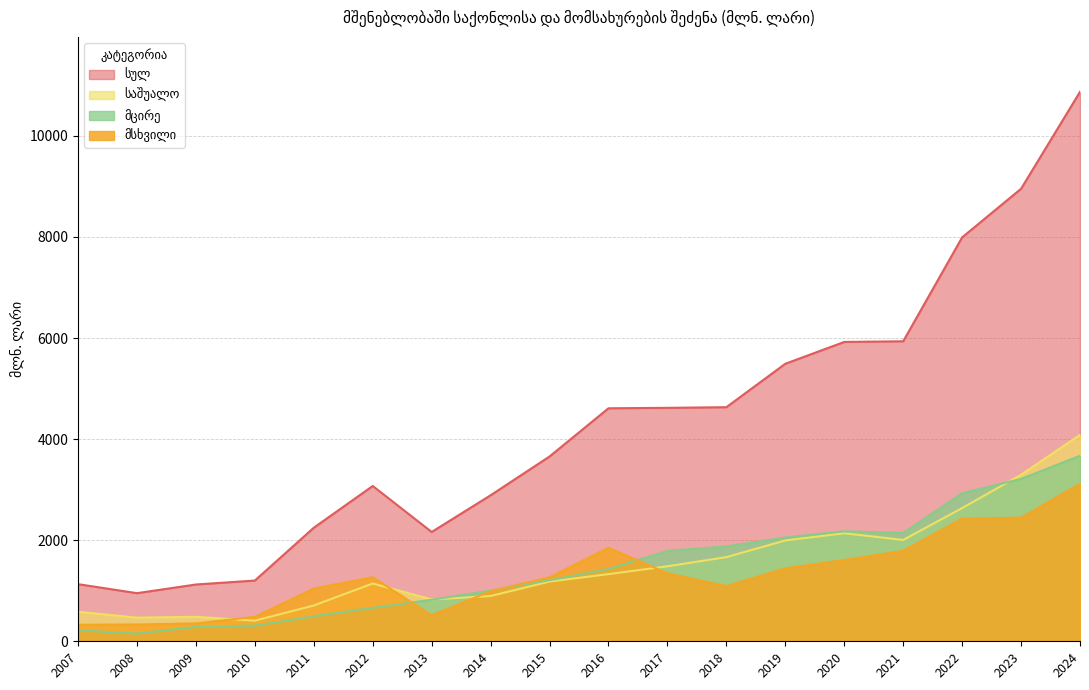

What is the total value across all series at 2019?

10981.4